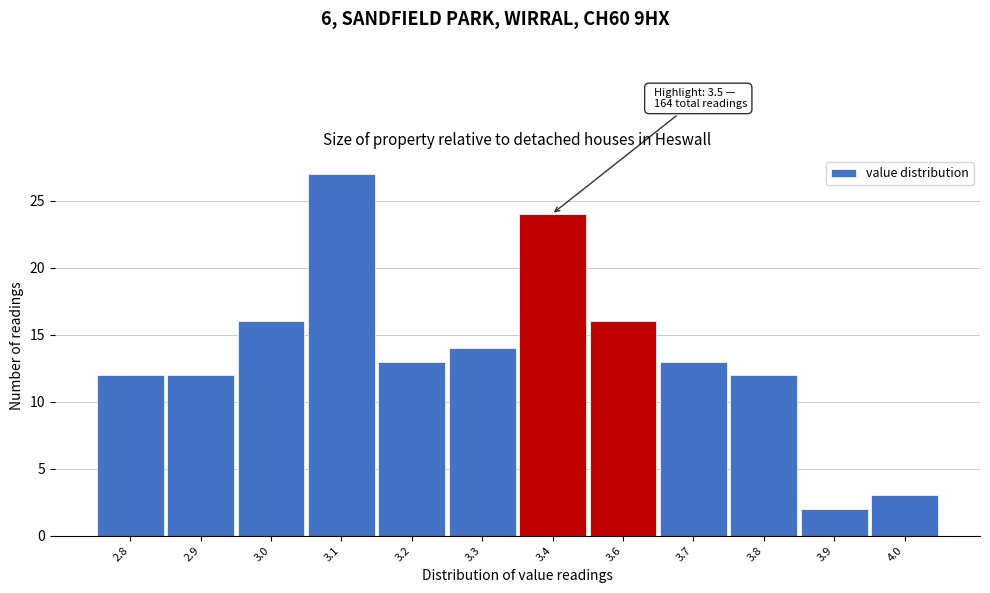

Reading left to right, transcribe all the data shown in this chart.

12	12	16	27	13	14	24	16	13	12	2	3